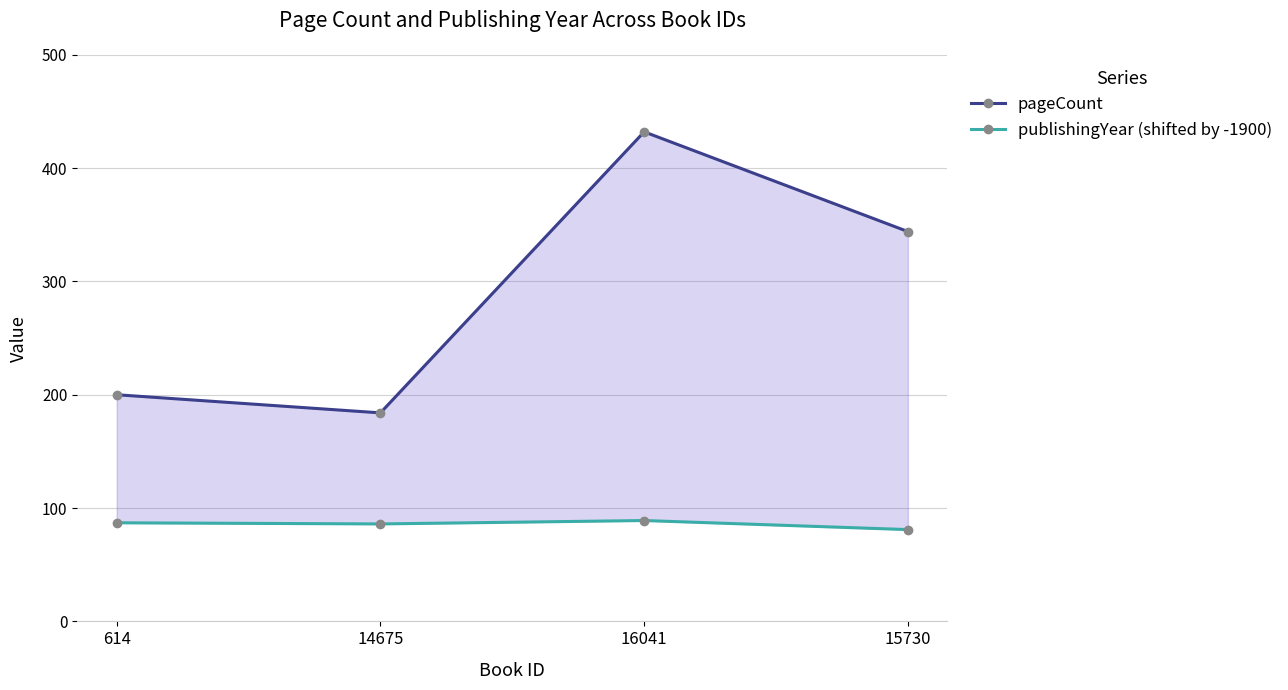

Which series has the largest range (max minus min)?

pageCount